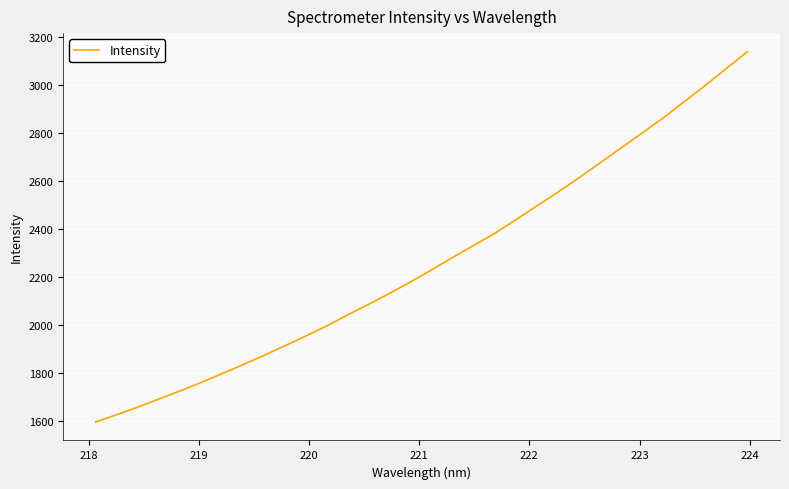

True or false: there are more than 1 points higher than both neighbors.

False